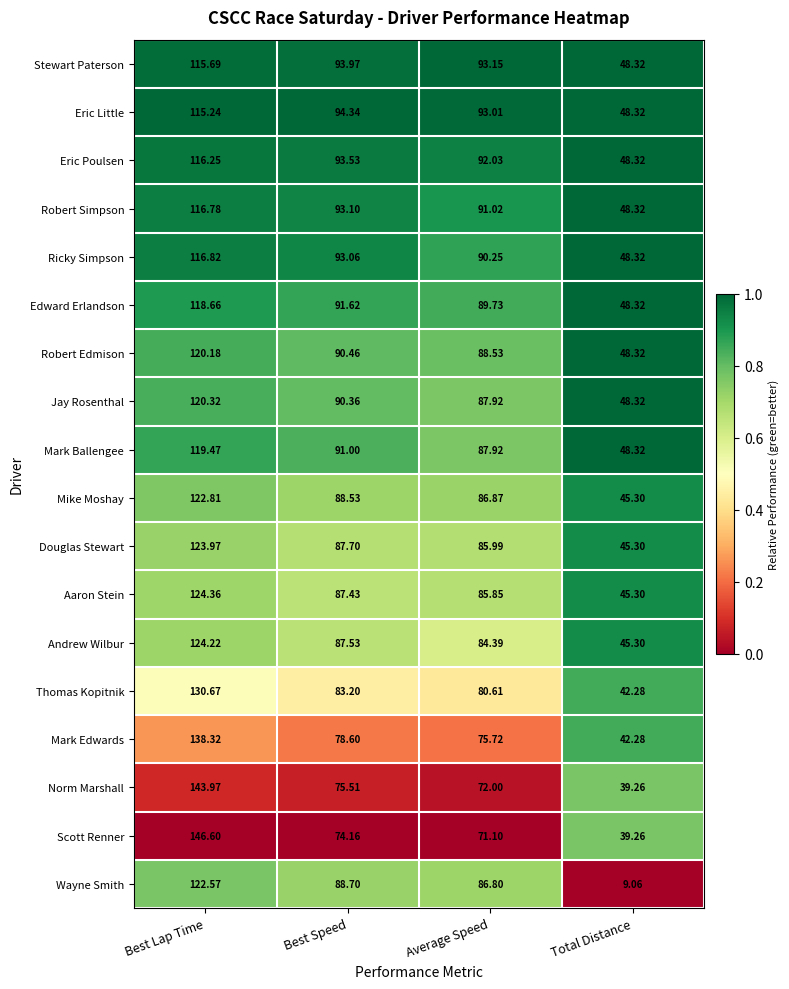

Between Best Speed and Average Speed, which series saw the biggest shift?

Norm Marshall